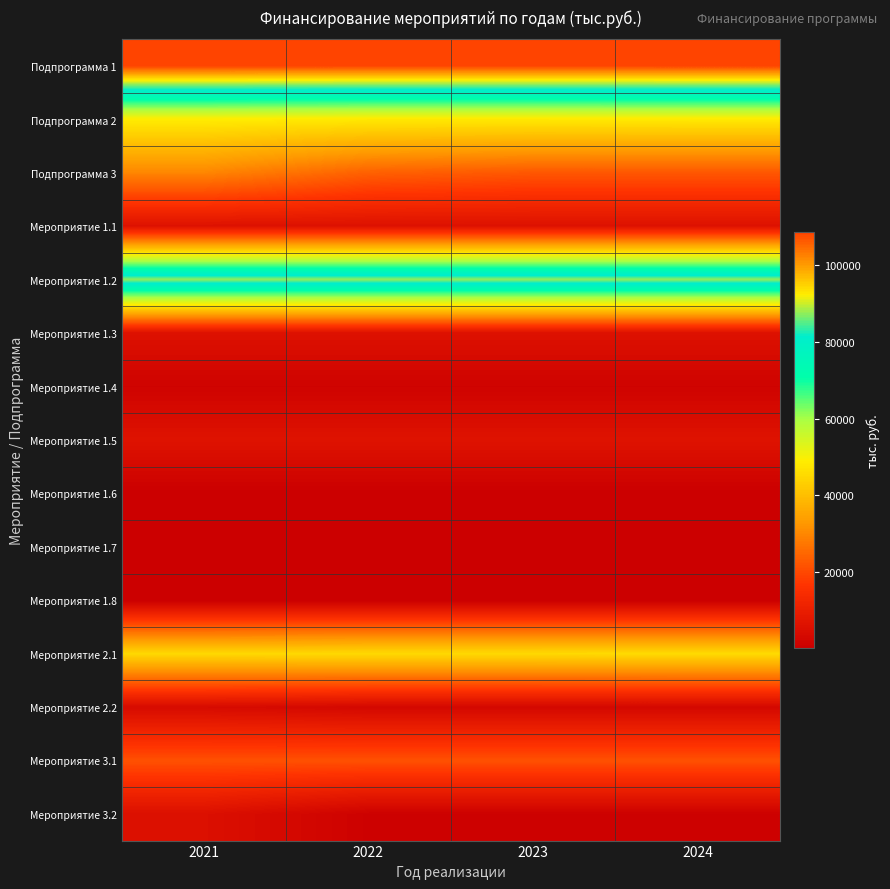

Which label corresponds to the smallest value in the chart?

2021